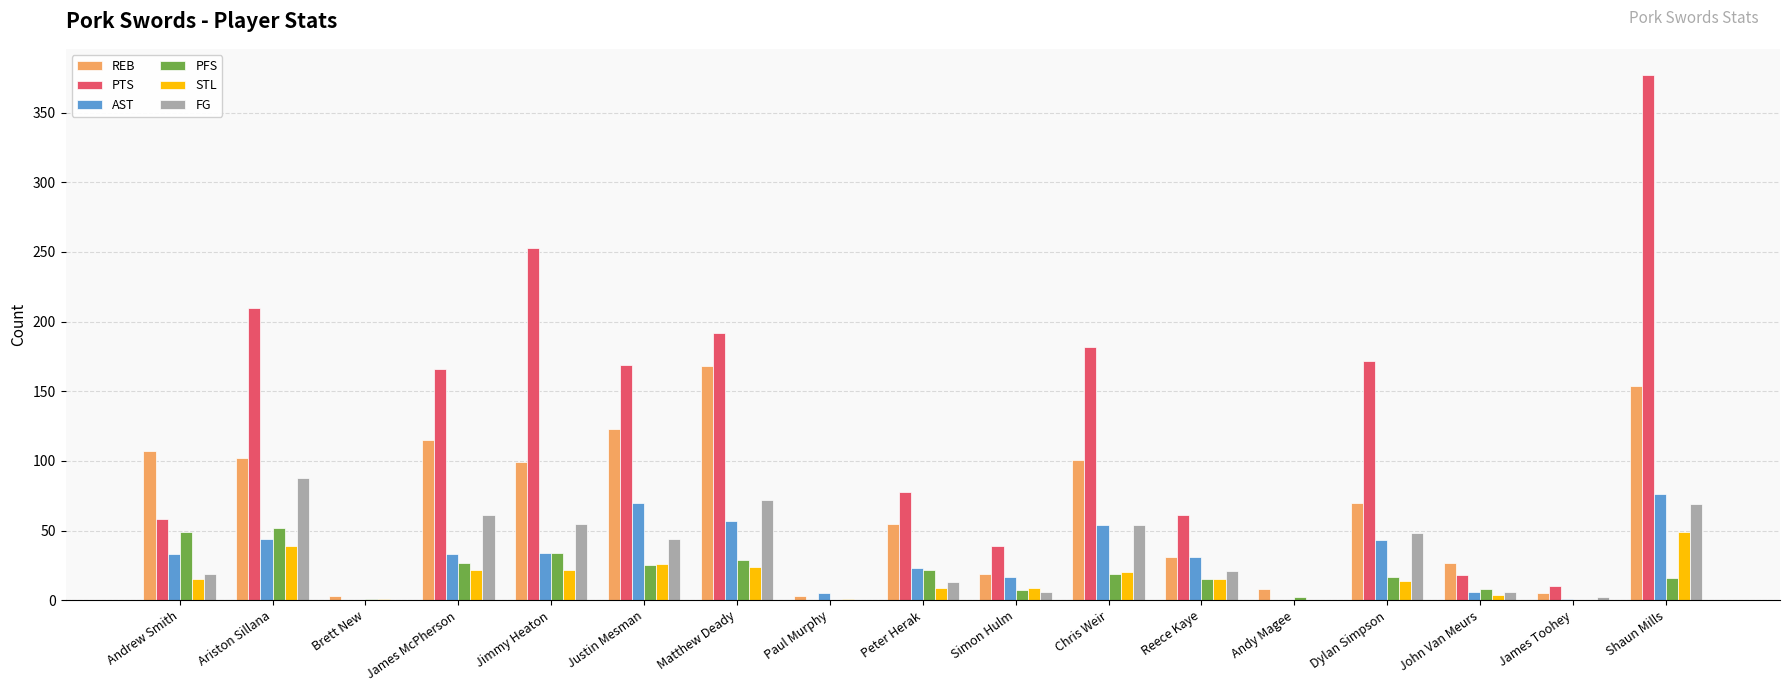

Between Ariston Sillana and Reece Kaye, which series saw the biggest shift?

PTS